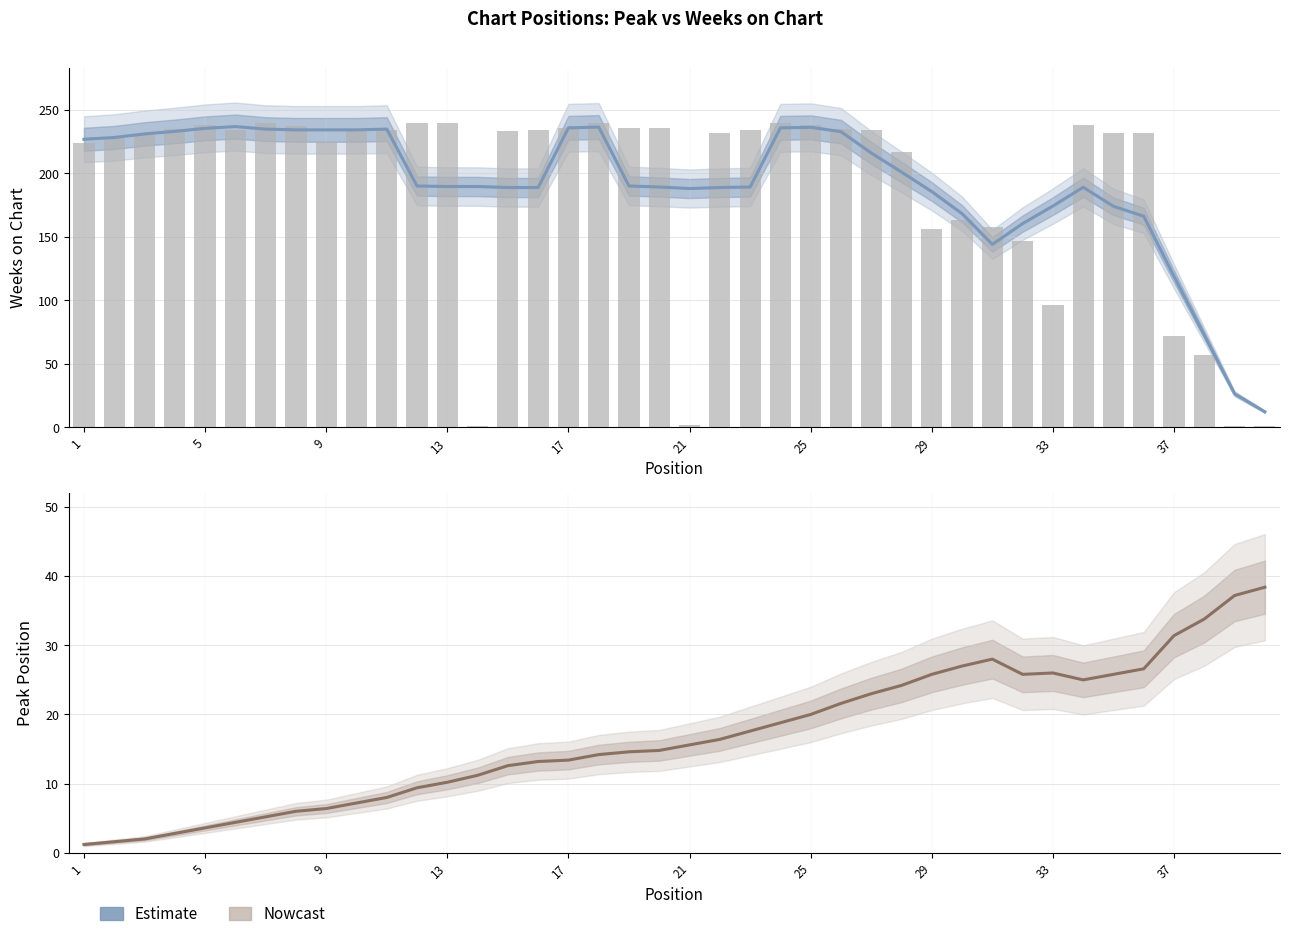

How many data points does each series have?

40